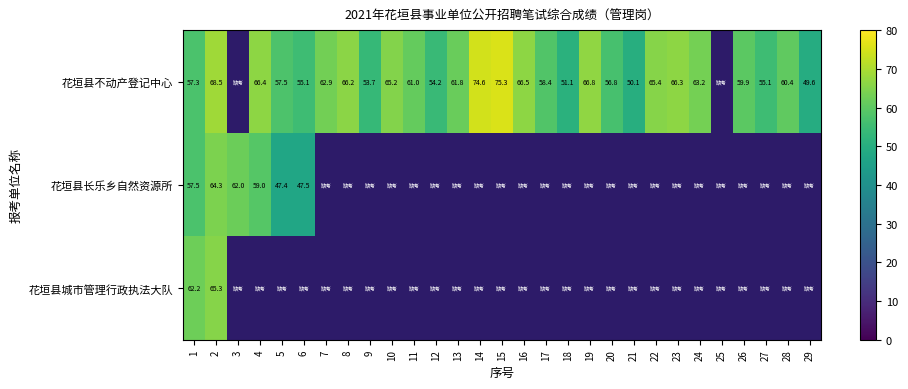

The value of 花垣县不动产登记中心 at 23 is 43.4. True or false?

False